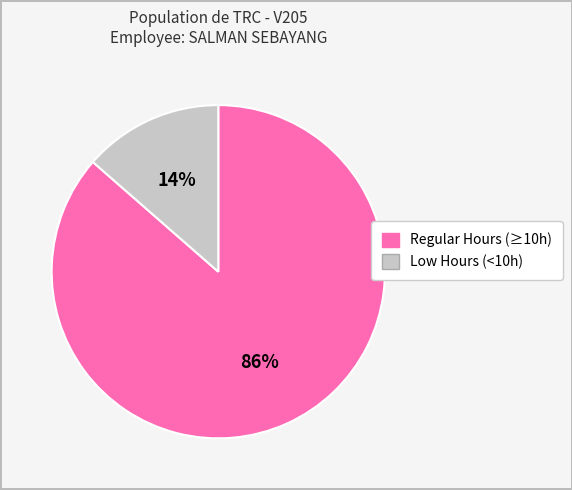

Does any single category account for the majority?

Yes